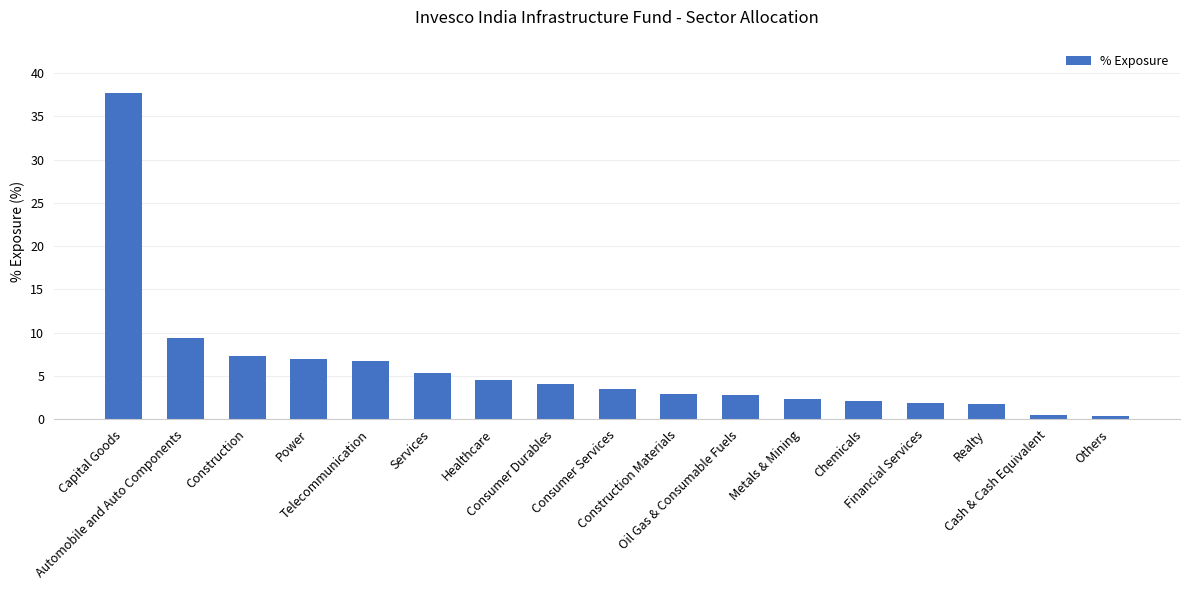

What is the difference between the maximum and second lowest values?

37.3